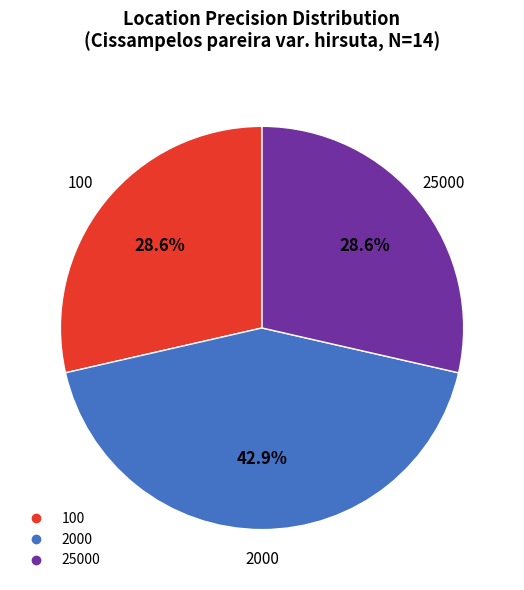

To the nearest percent, what is the difference between the largest and smallest slice percentages?

14%